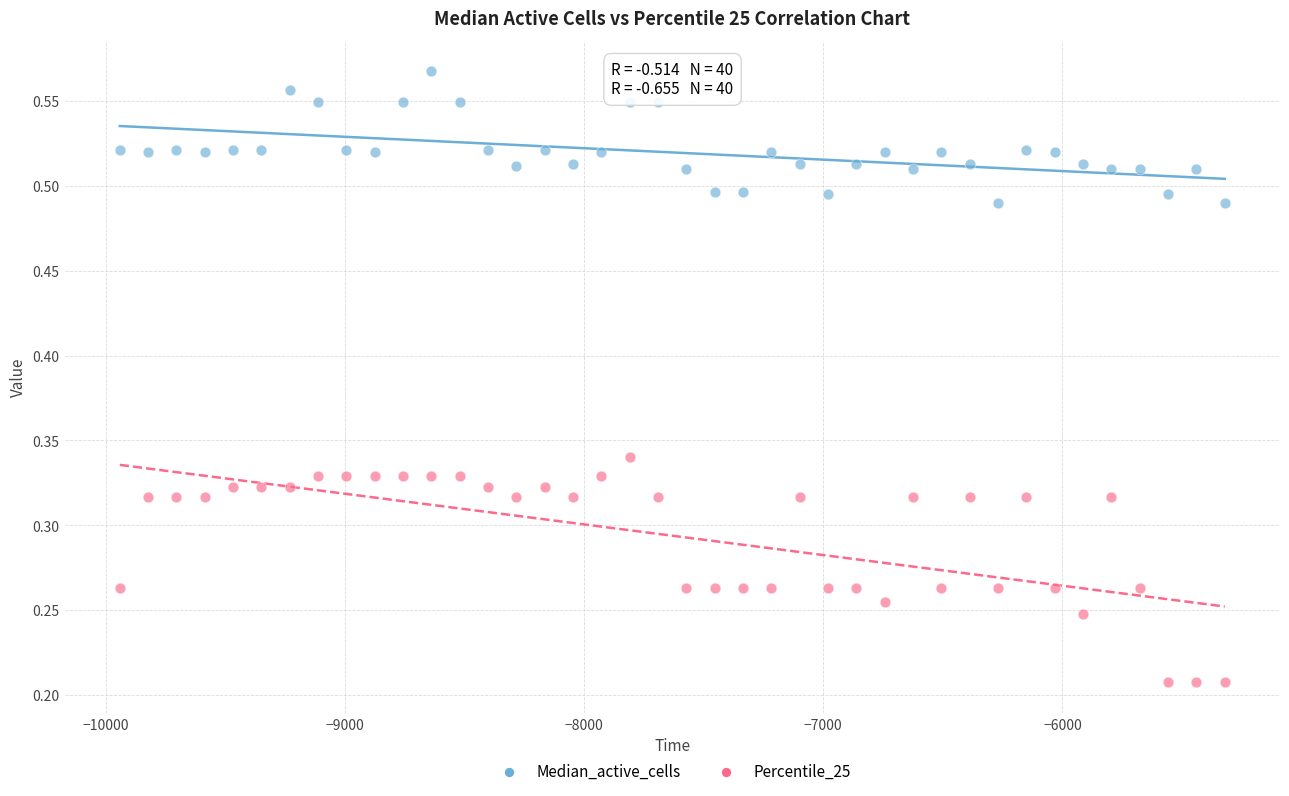

Across all data points, what is the range of X values (max minus min)?

4619.1